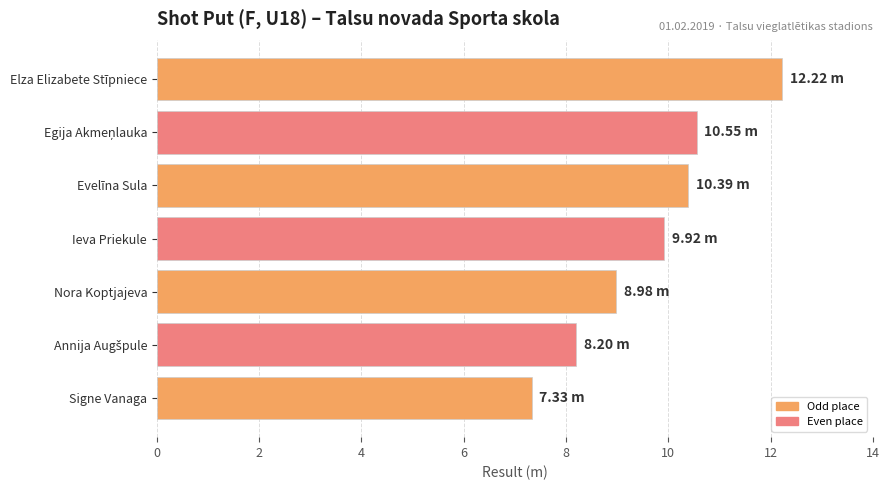

At which label is the value closest to 9?

Nora Koptjajeva